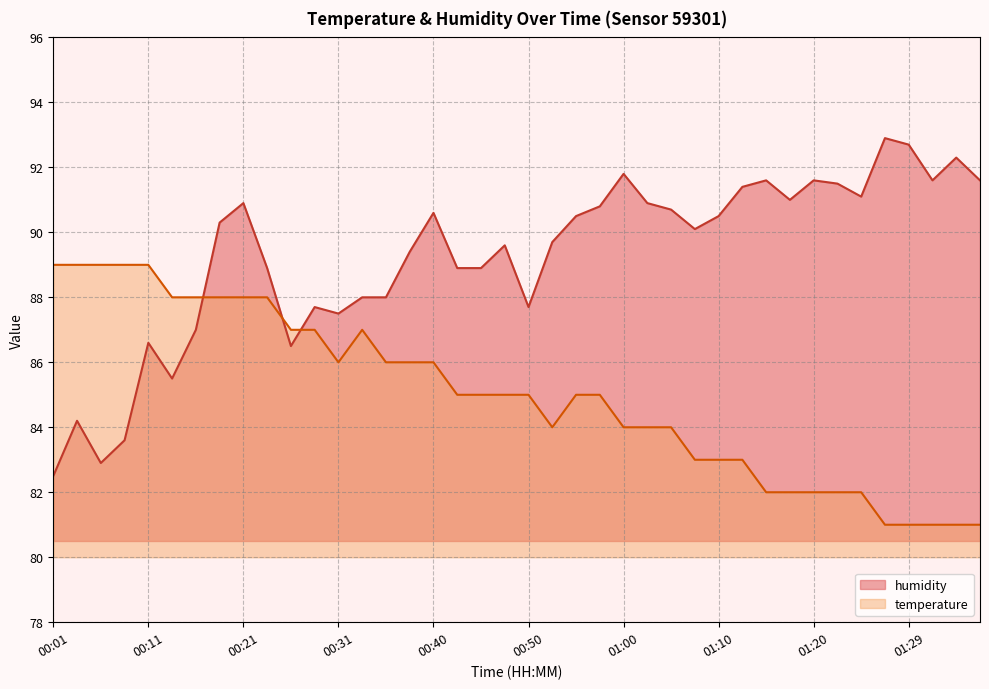

What is the label of the 8th point from the left?

00:18